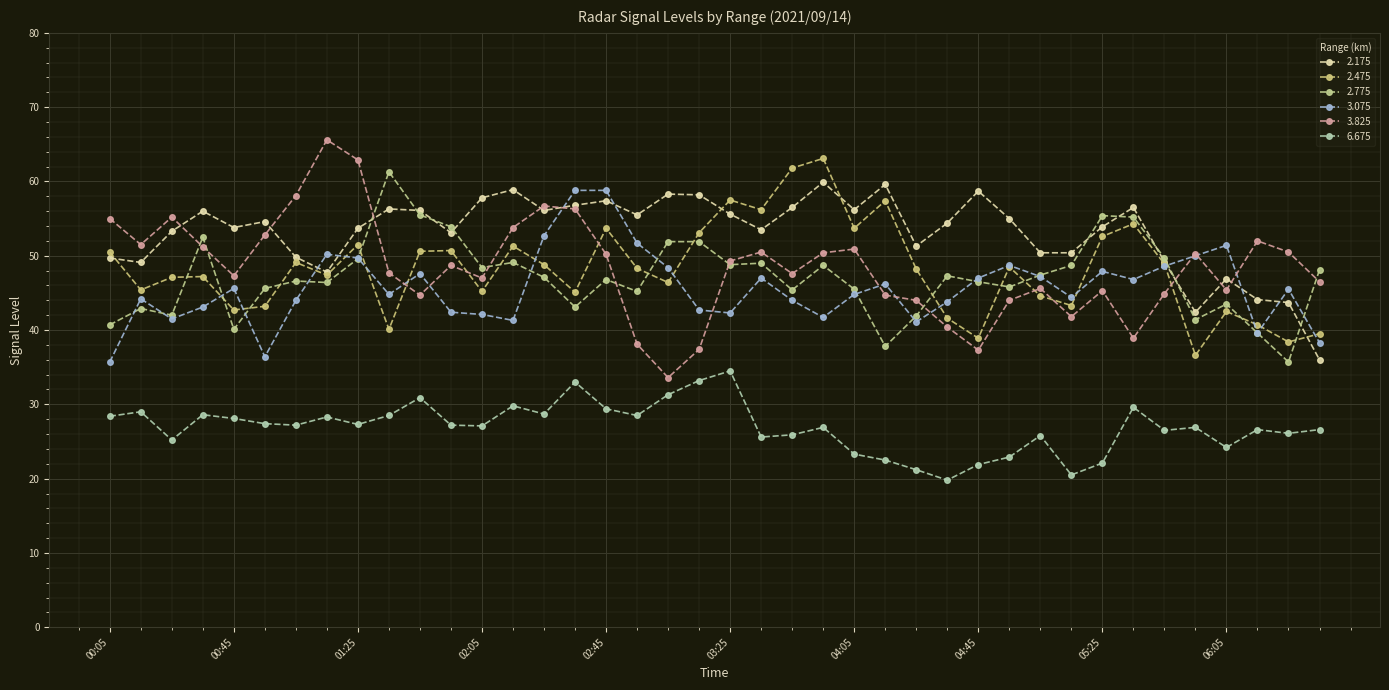

Is this an area chart (filled region under the line)?

No